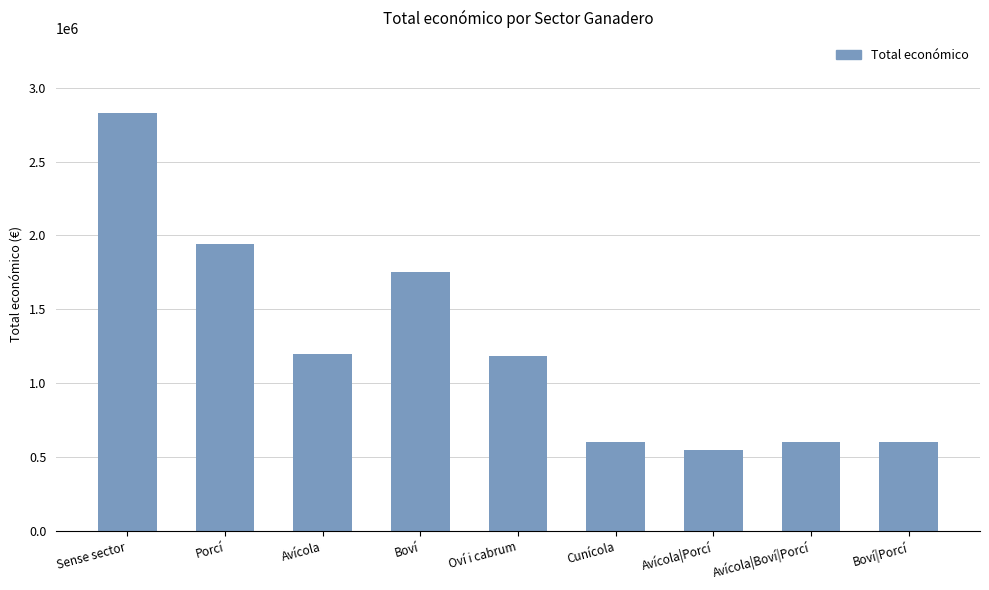

Which has a higher value, Sense sector or Boví?

Sense sector